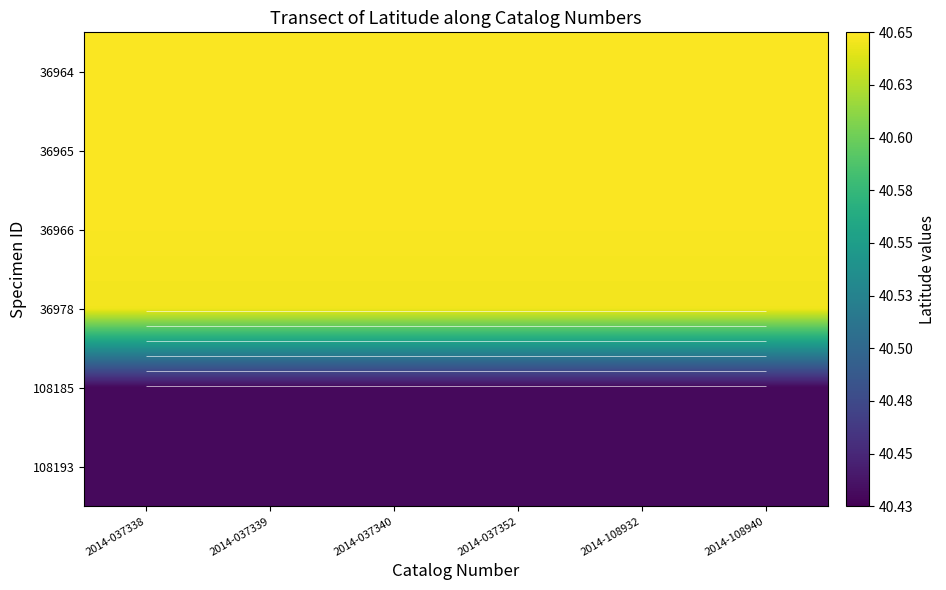

What is the spread (max minus min) of values at 2014-037352?

0.2